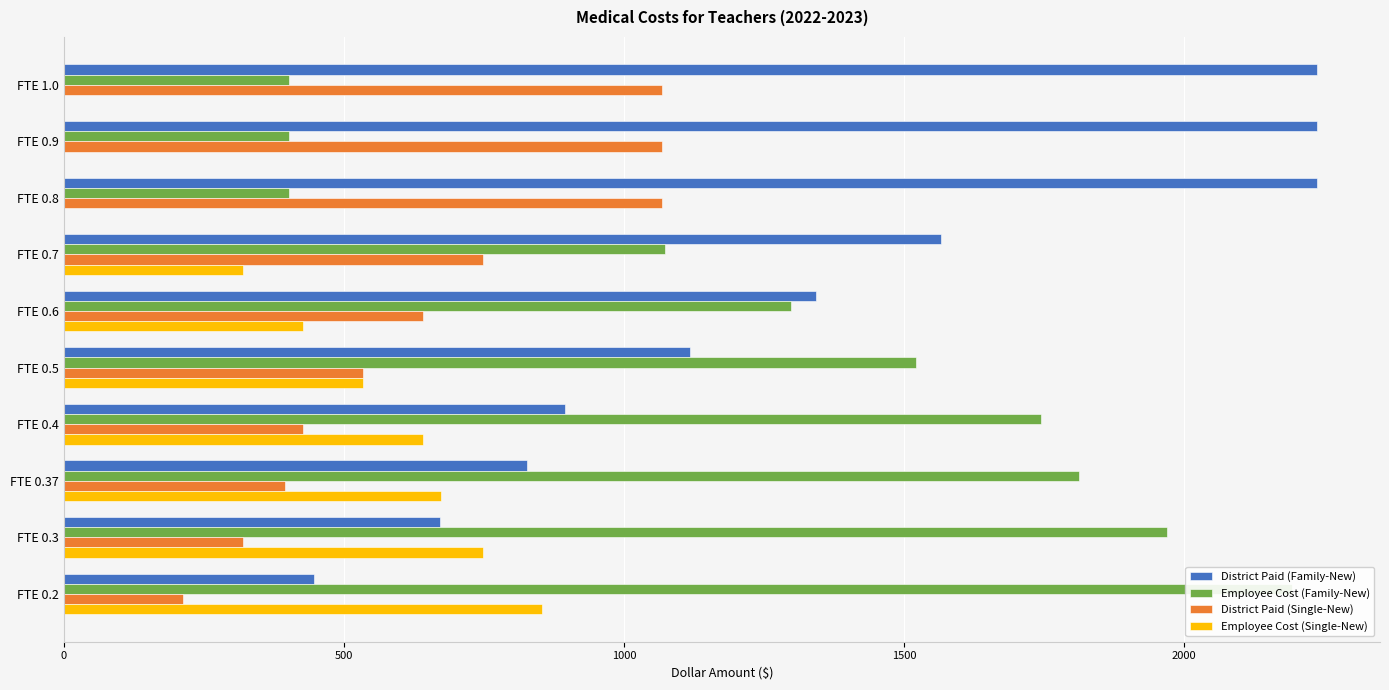

What is the total value across all series at FTE 0.7?

3708.0